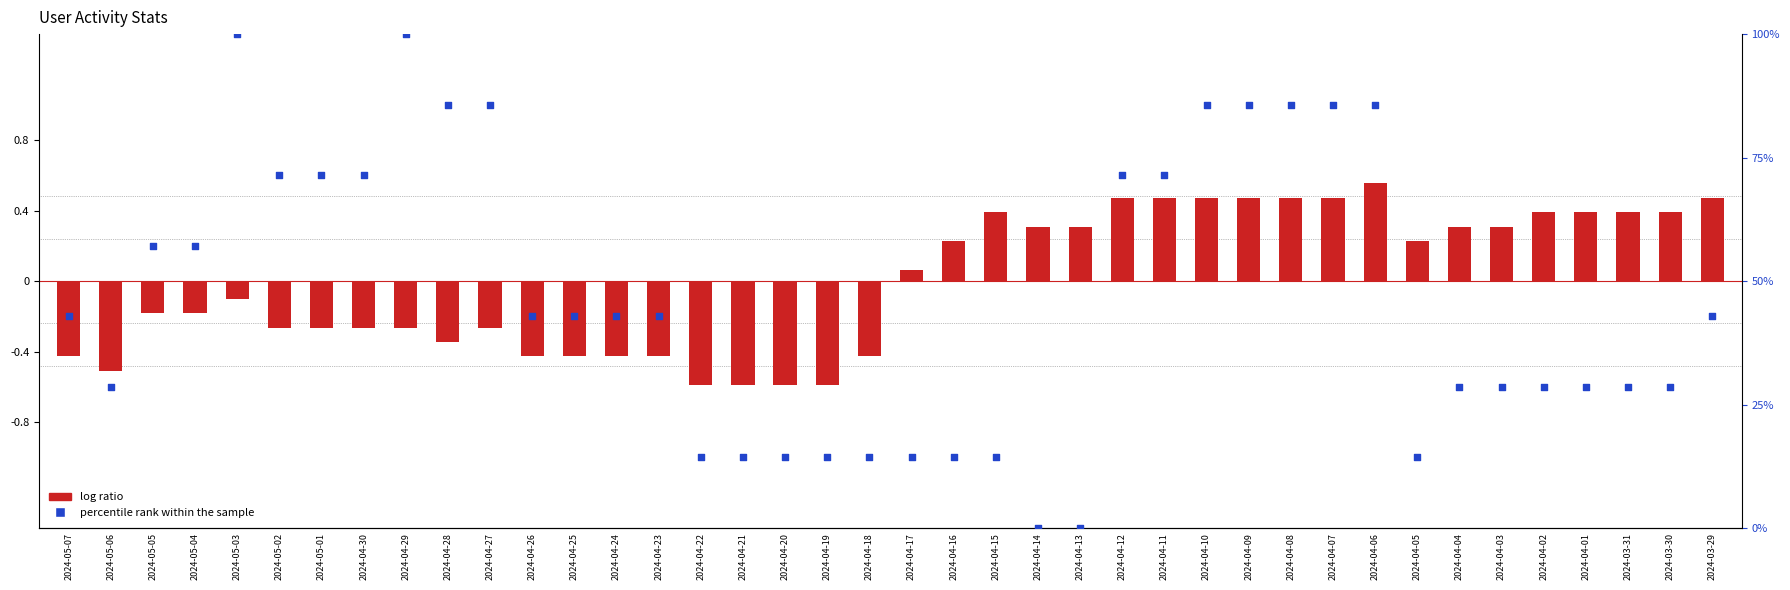

At which category is the sum across all series the highest?

2024-05-03